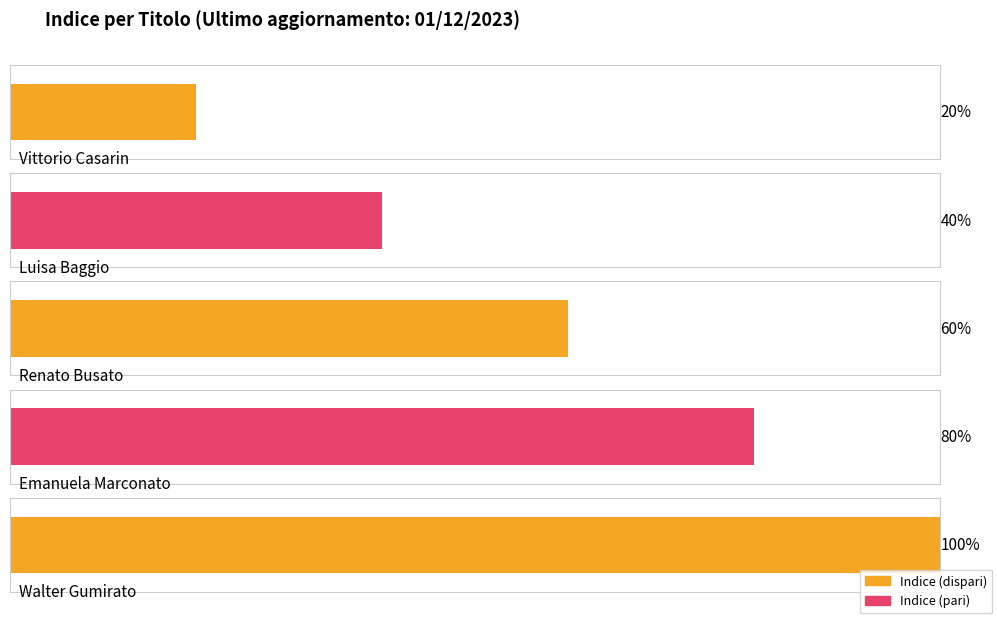

How many bars are there in total?

5